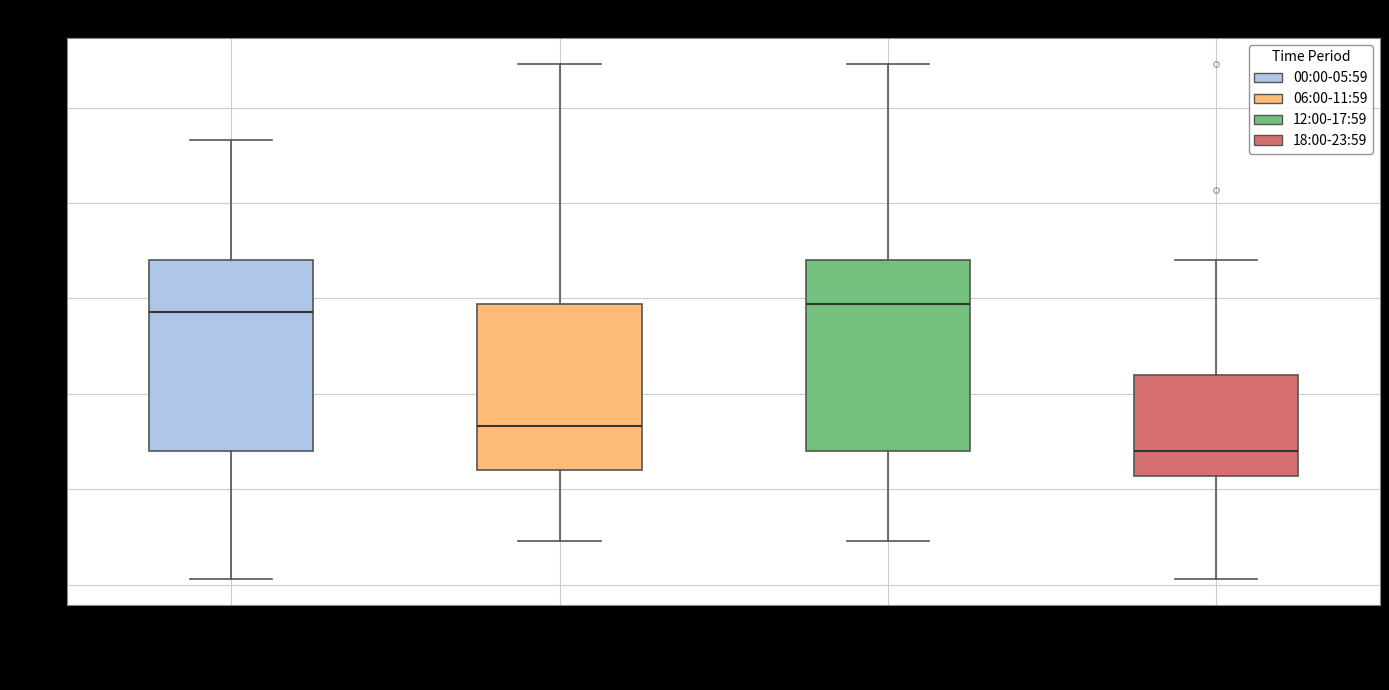

Where does the upper whisker of the box for 12:00-17:59 end on the y-axis? The values are not printed on the chart, so give them approximately, as read against the axis.

5.75